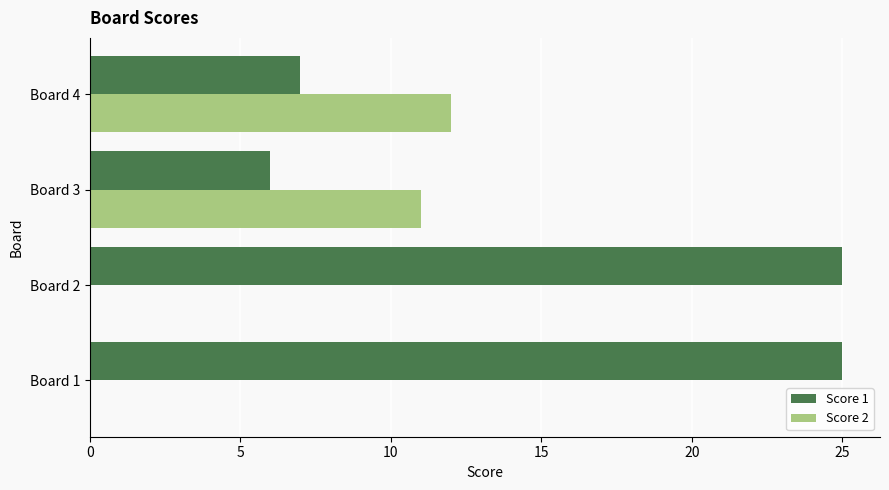

What is the sum of all Score 2 values?

23